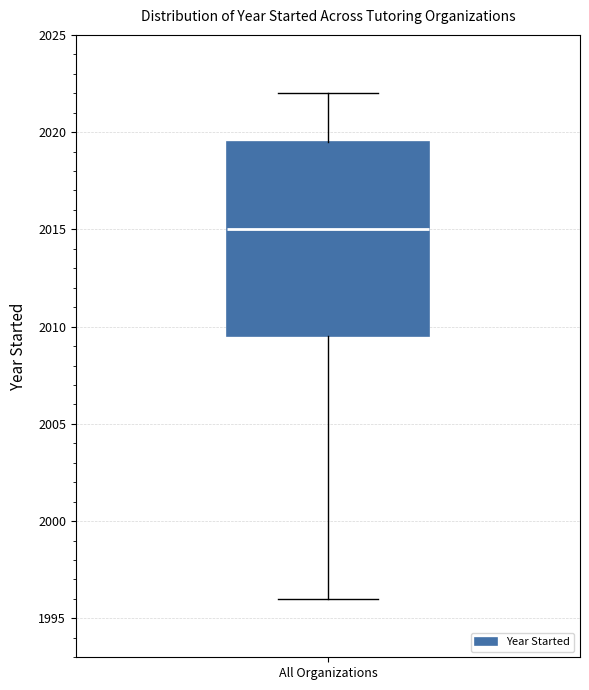

Read this box plot against the y-axis: the position of the median line, the range covered by the box, and the ends of both whiskers. The values are not printed on the chart, so give them approximately, as read against the axis.

median 2015.0, box 2009.5 to 2019.5, whiskers 1996.0 to 2022.0